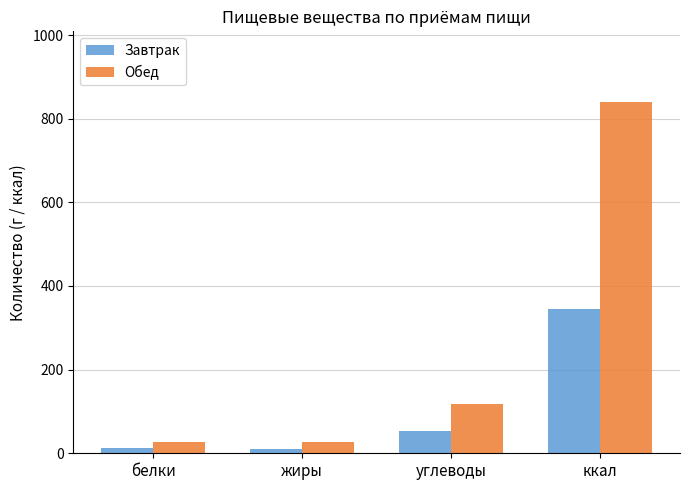

What is the difference between the Обед values at углеводы and ккал?

723.0